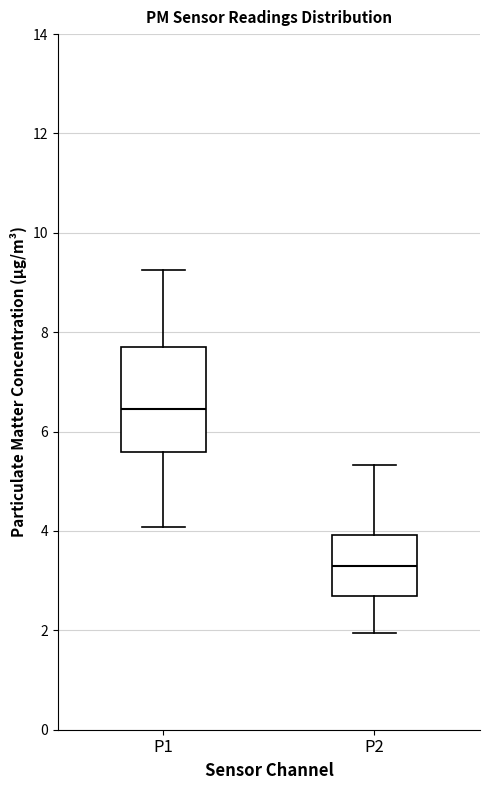

Where does the median line of the box for P1 sit on the y-axis? The values are not printed on the chart, so give them approximately, as read against the axis.

6.4